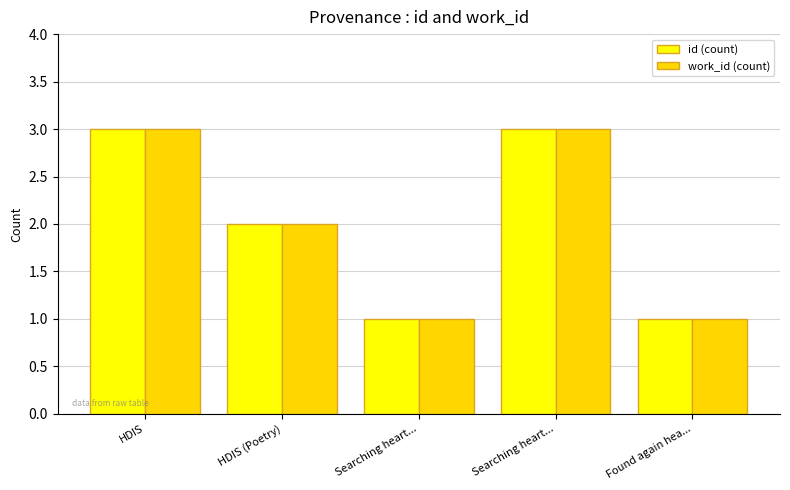

Count the work_id (count) values in the range 1 to 3.

5